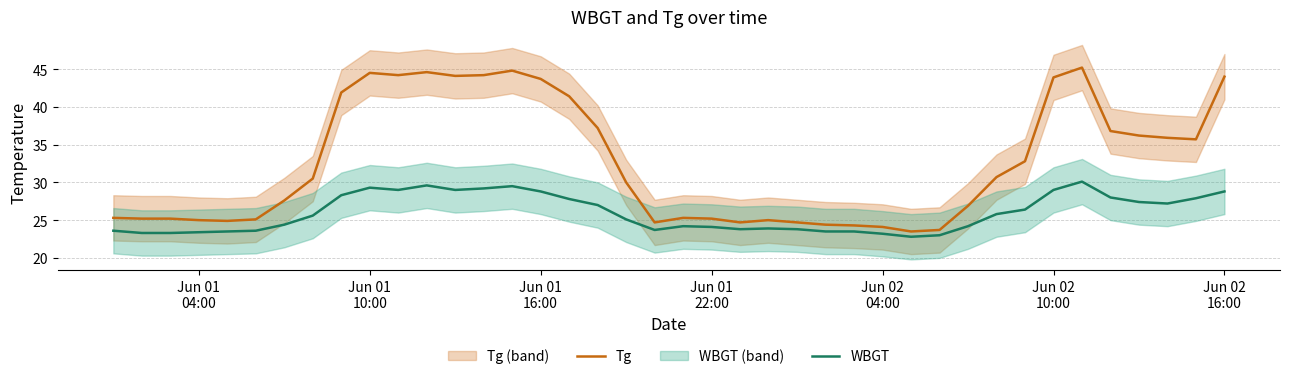

True or false: WBGT and Tg cross at least once.

False